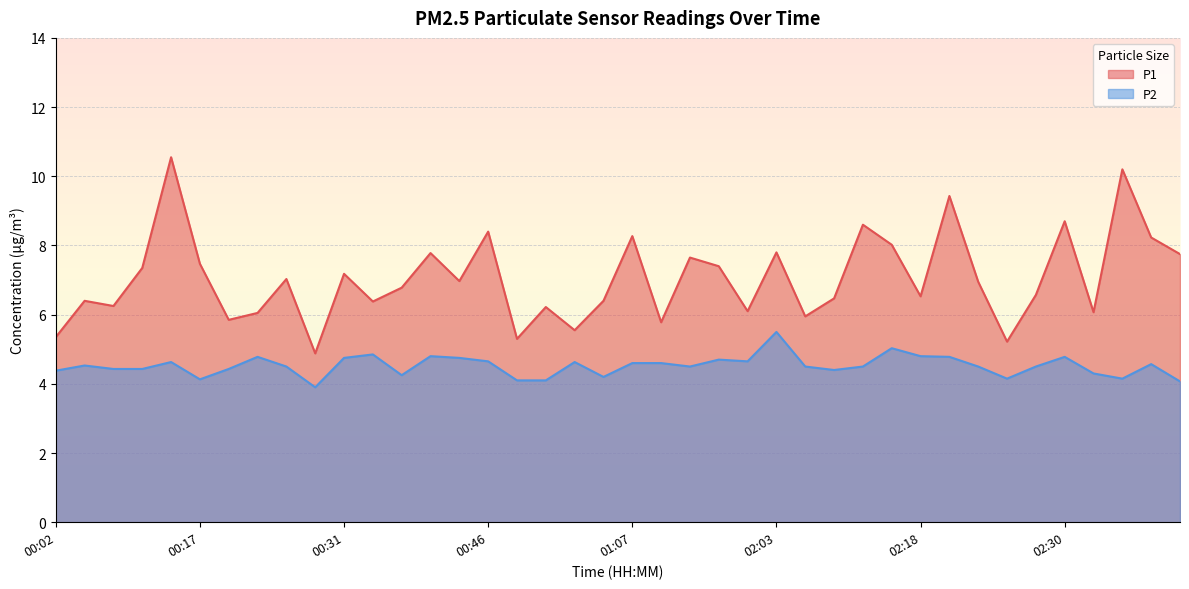

Reading left to right, what are all the values shown in this chart?

P1: 00:02=5.3	00:05=6.4	00:07=6.2	00:10=7.3	00:14=10.6	00:17=7.5	00:19=5.8	00:22=6.0	00:25=7.0	00:28=4.9	00:31=7.2	00:34=6.4	00:37=6.8	00:41=7.8	00:44=7.0	00:46=8.4	00:50=5.3	00:53=6.2	01:00=5.5	01:04=6.4	01:07=8.3	01:52=5.8	01:55=7.7	01:58=7.4	02:00=6.1	02:03=7.8	02:07=6.0	02:09=6.5	02:12=8.6	02:15=8.0	02:18=6.5	02:20=9.4	02:23=7.0	02:25=5.2	02:28=6.6	02:30=8.7	02:33=6.1	02:35=10.2	02:38=8.2	02:40=7.8
P2: 00:02=4.4	00:05=4.5	00:07=4.4	00:10=4.4	00:14=4.6	00:17=4.1	00:19=4.4	00:22=4.8	00:25=4.5	00:28=3.9	00:31=4.8	00:34=4.8	00:37=4.2	00:41=4.8	00:44=4.8	00:46=4.7	00:50=4.1	00:53=4.1	01:00=4.6	01:04=4.2	01:07=4.6	01:52=4.6	01:55=4.5	01:58=4.7	02:00=4.7	02:03=5.5	02:07=4.5	02:09=4.4	02:12=4.5	02:15=5.0	02:18=4.8	02:20=4.8	02:23=4.5	02:25=4.2	02:28=4.5	02:30=4.8	02:33=4.3	02:35=4.2	02:38=4.6	02:40=4.1